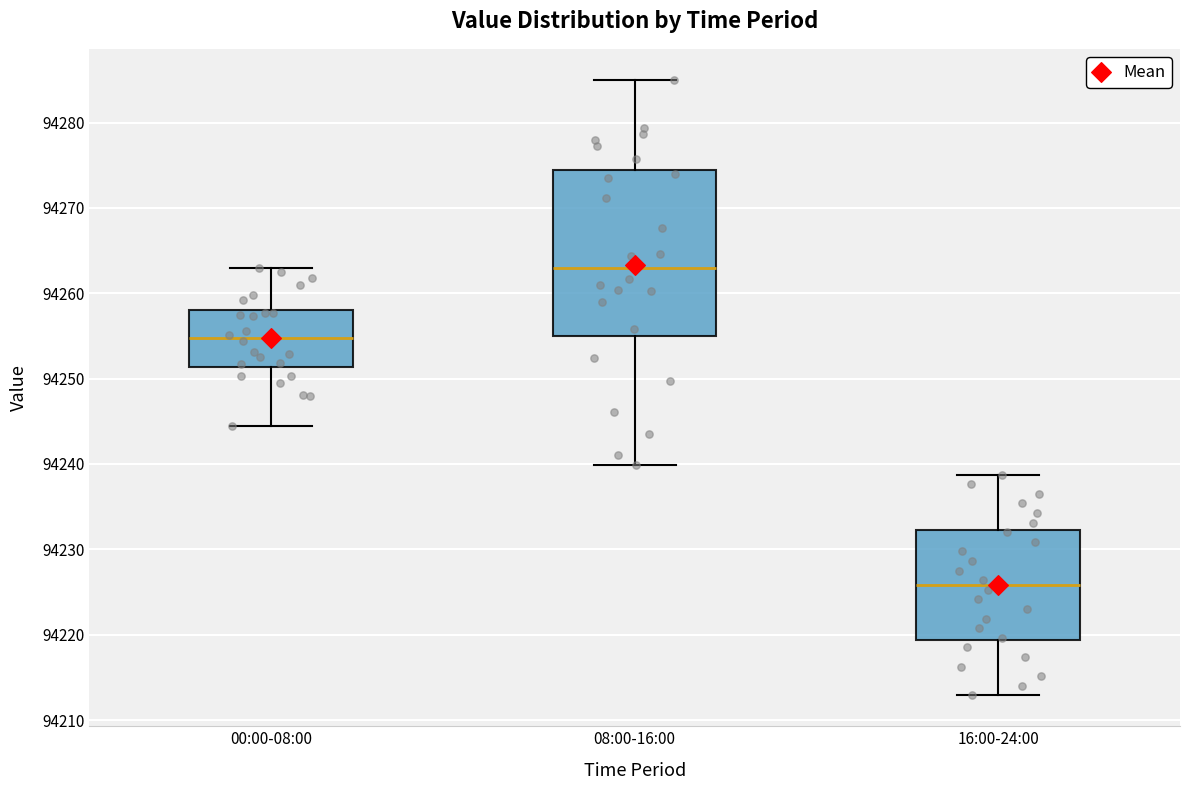

Comparing the boxes themselves (not the whiskers), which one is the tallest?

08:00-16:00